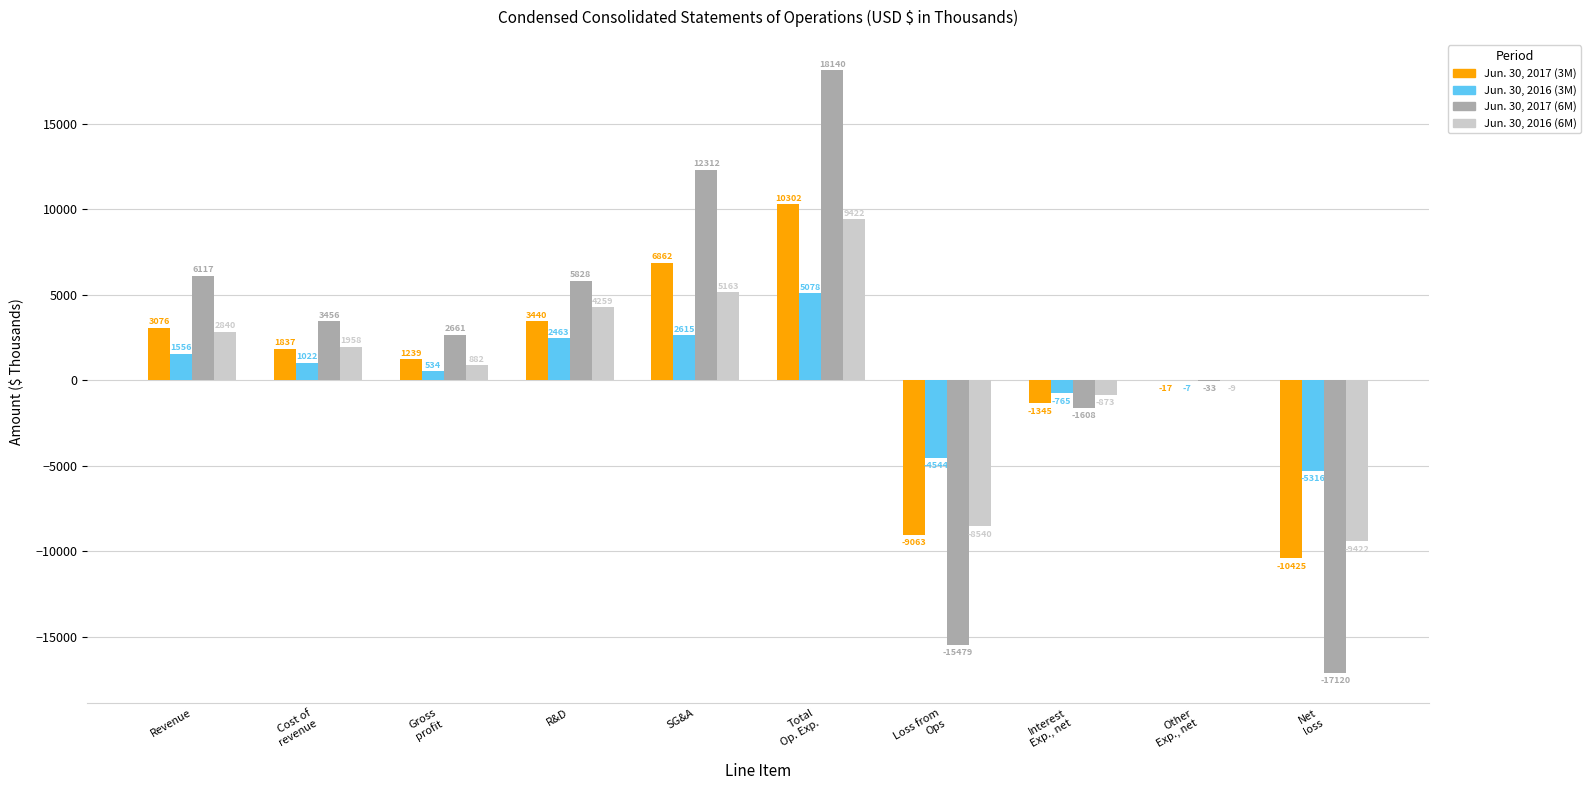

The value of Jun. 30, 2017 (3M) at Total
Op. Exp. is 6622. True or false?

False